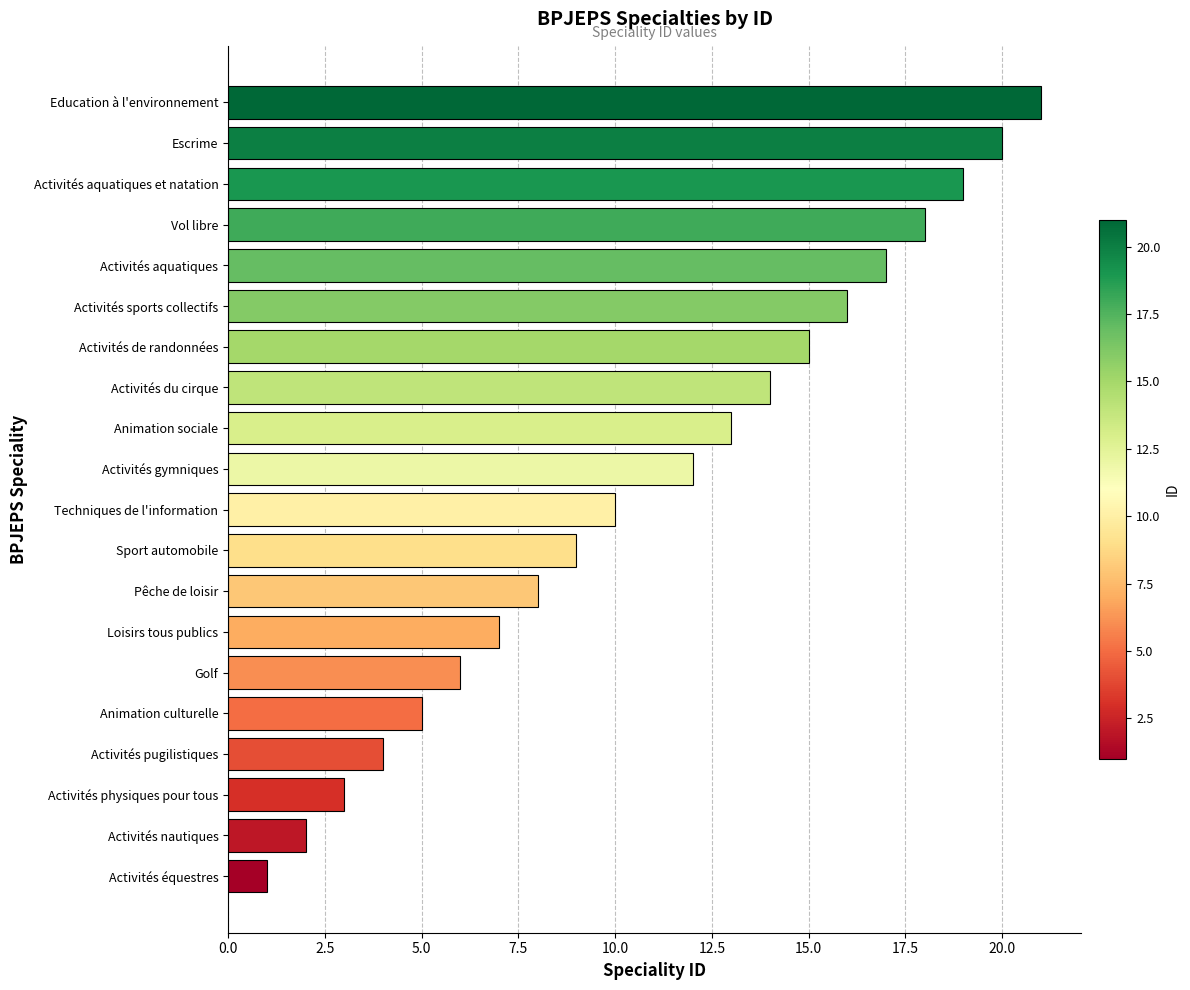

True or false: the data shows 15 at Activités de randonnées.

True